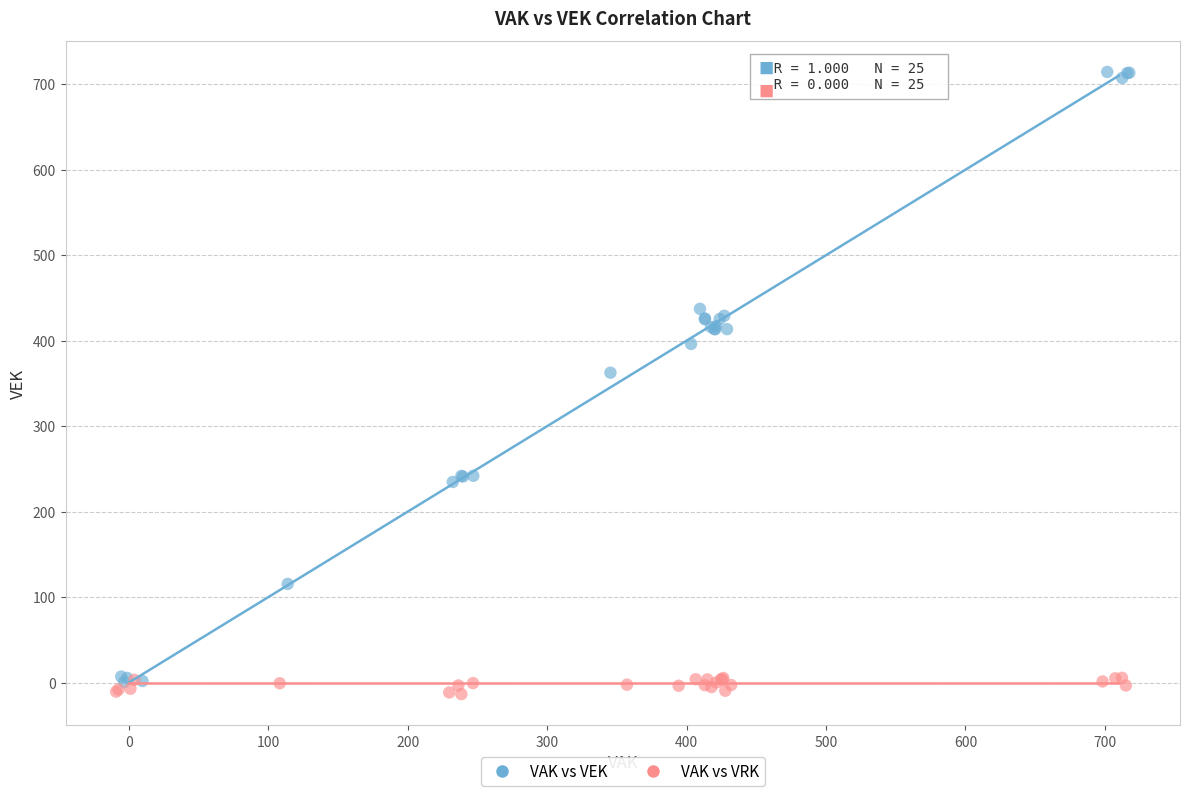

Which series contains the highest Y value?

VAK vs VEK